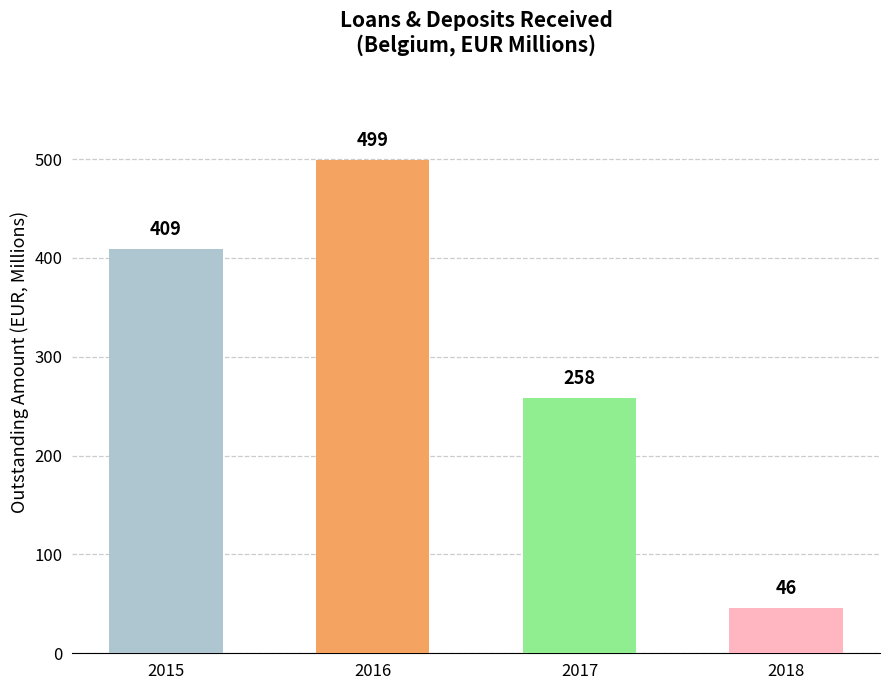

How many values are below 409?

2